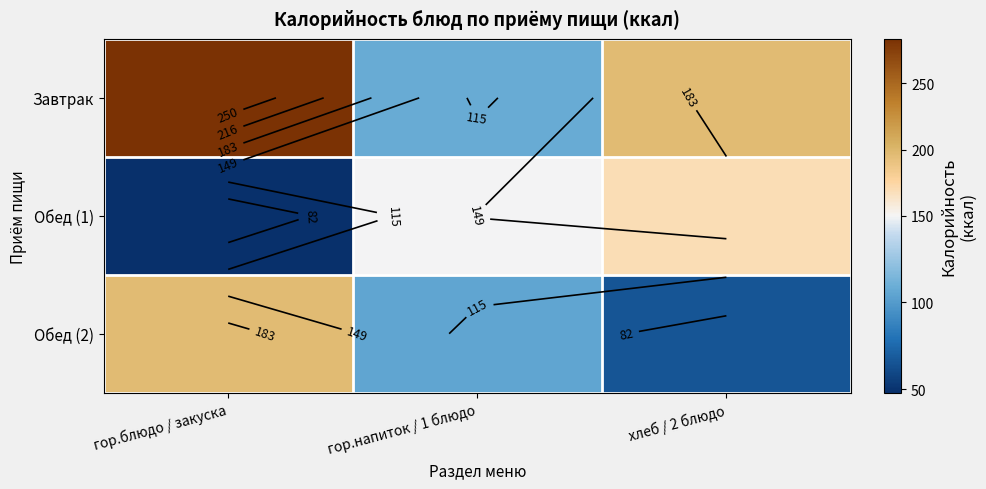

What is the total value across all series at гор.напиток / 1 блюдо?

362.8